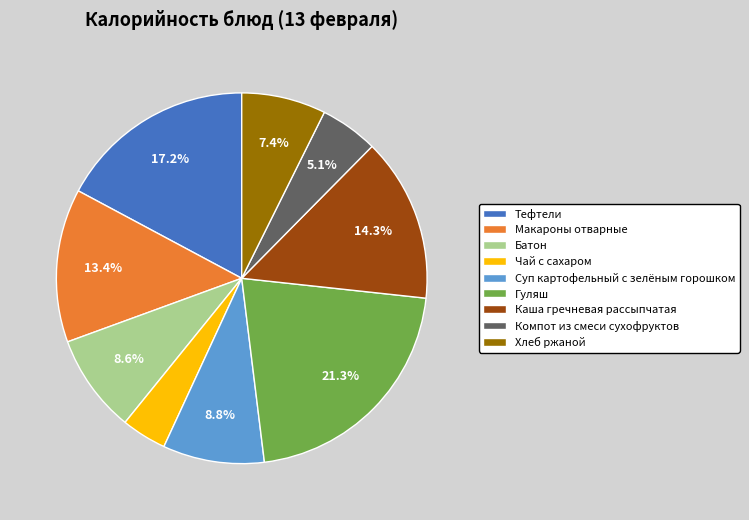

To the nearest percent, what percentage of the pie is Гуляш?

21%